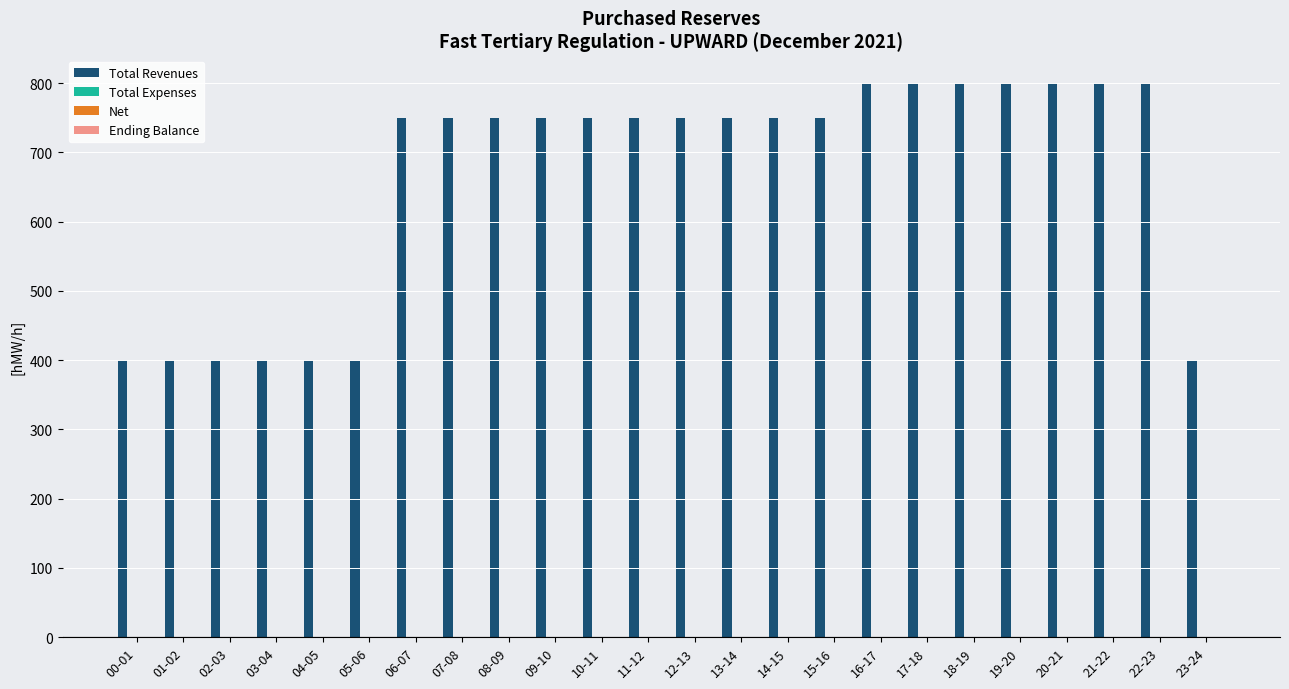

What is the value of the 4th bar from the left?

400